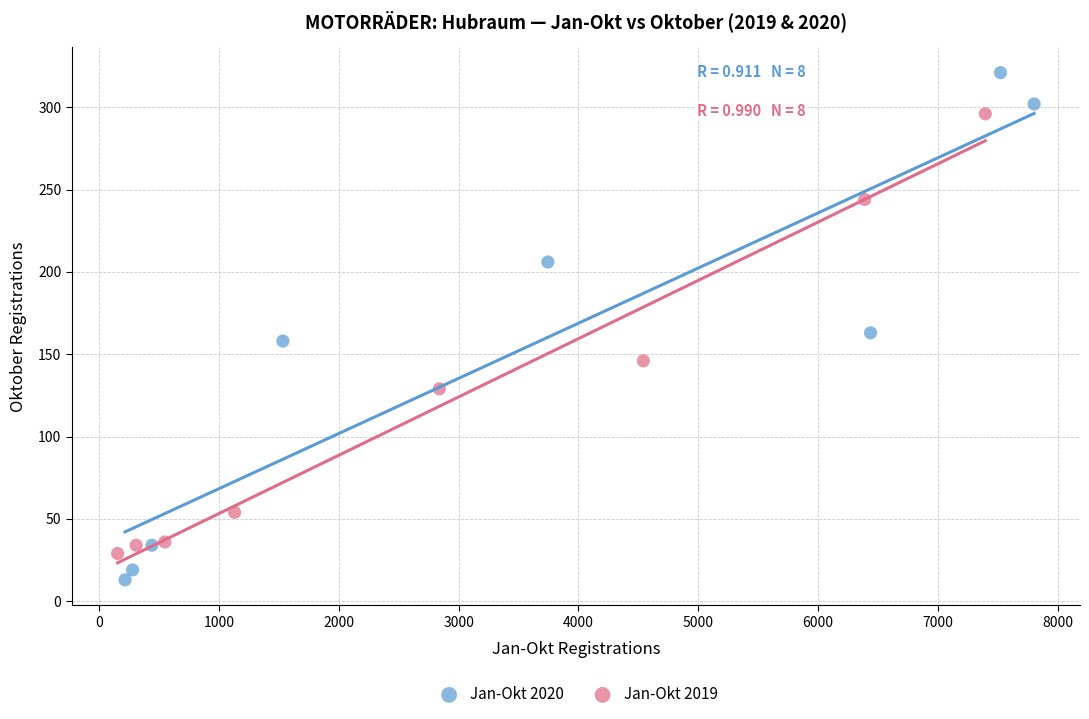

Which series has the widest spread of Y values?

Jan-Okt 2020